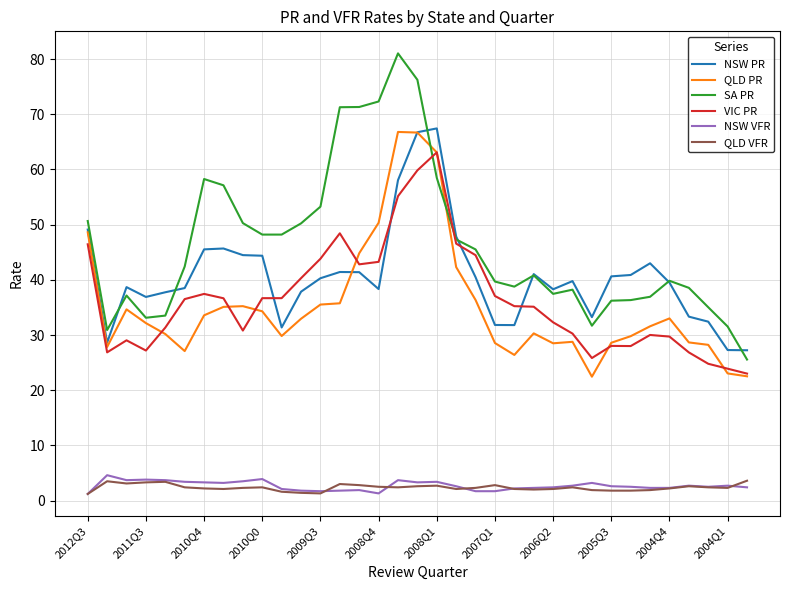

What is the greatest value displayed?

81.0